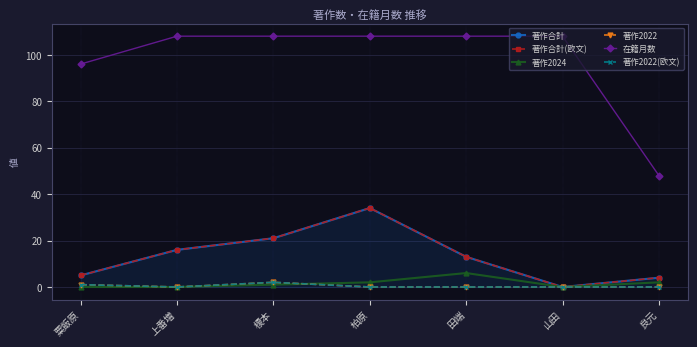

True or false: 著作2022(欧文) and 著作合計(欧文) cross at least once.

False